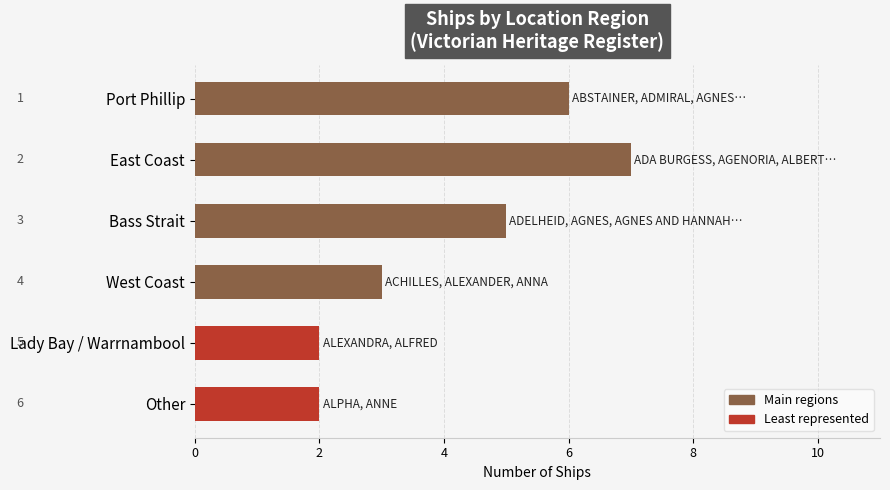

What is the label of the 3rd bar from the bottom?

West Coast